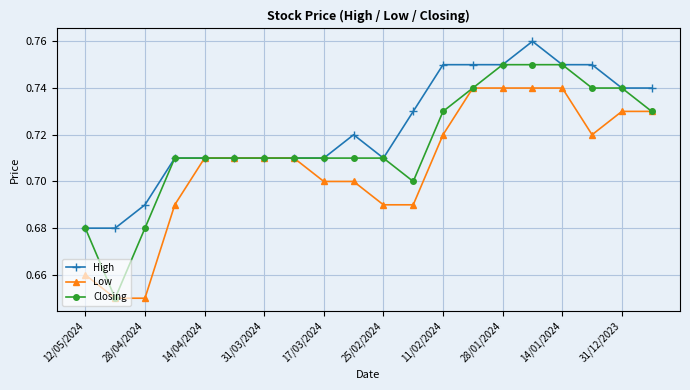

List the series in order of their overall mean, highest first.

High, Closing, Low